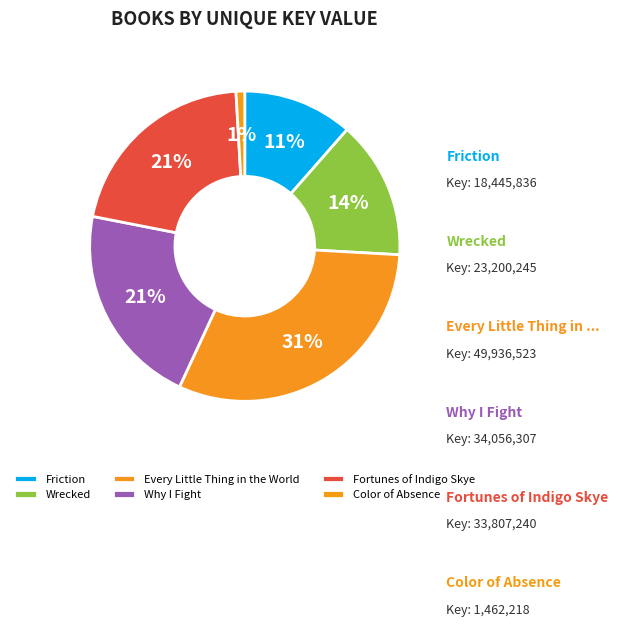

Is there a majority slice in this chart?

No